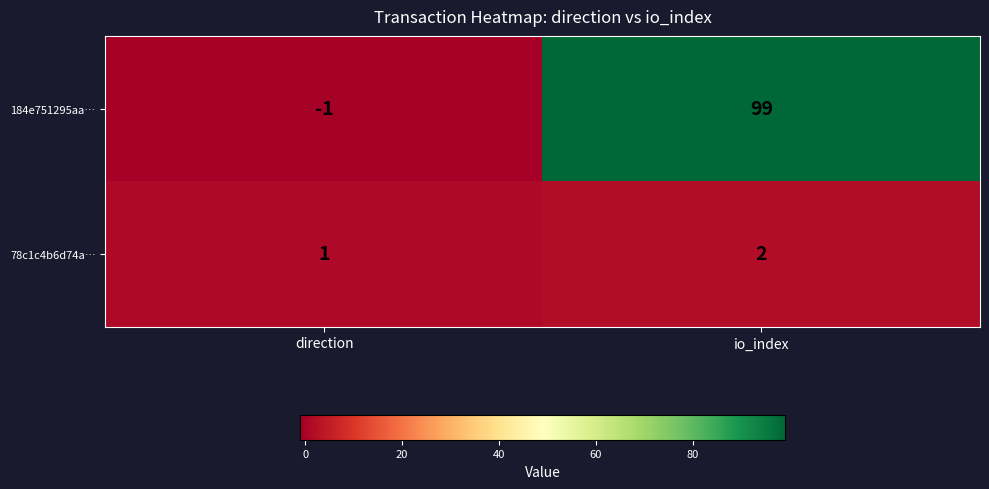

What is the difference between the 184e751295aa… values at io_index and direction?

100